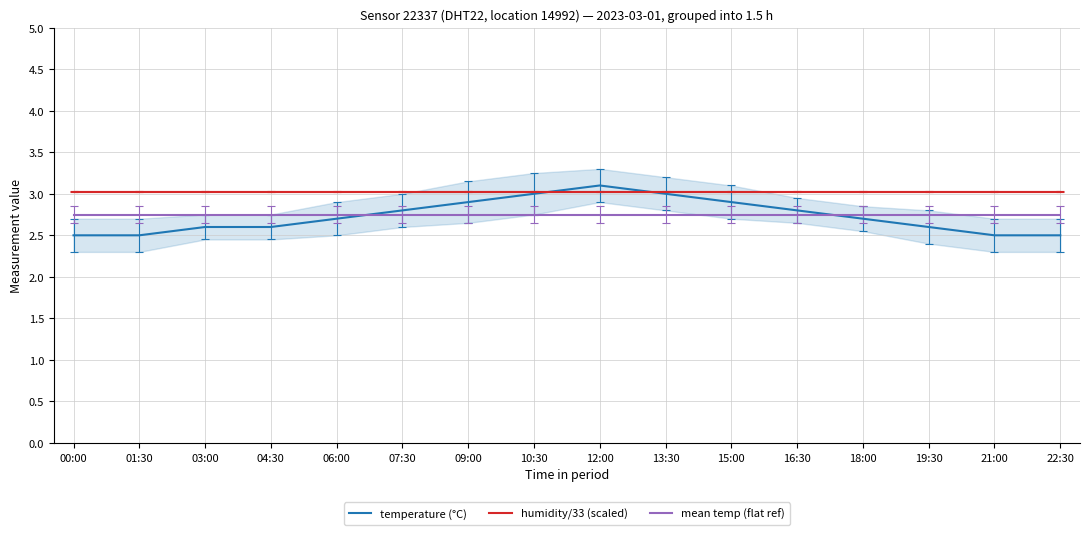

What is the total value across all series at 16:30?

8.6